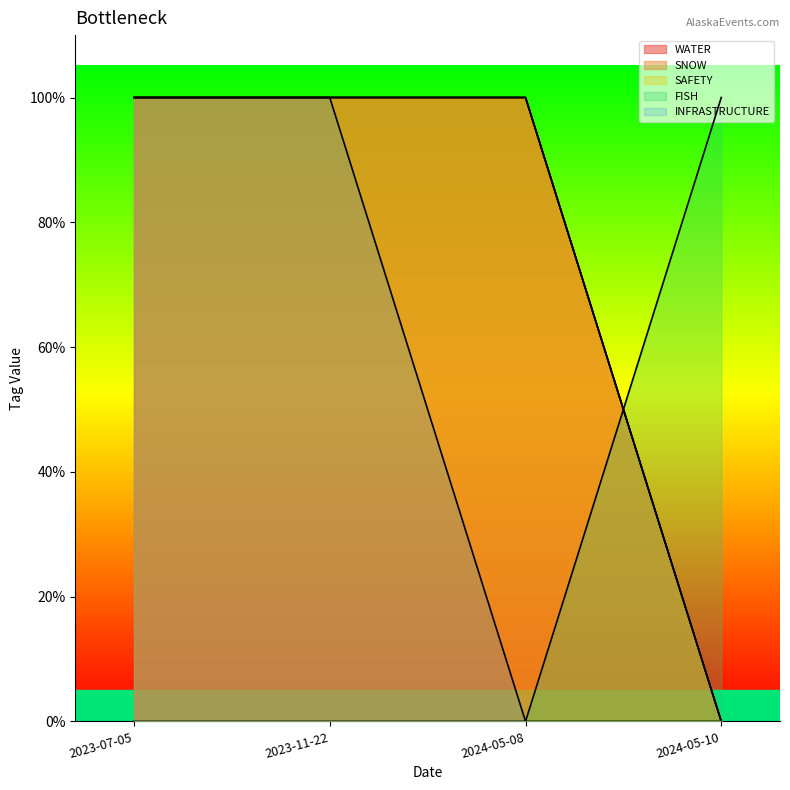

Which series has the largest total across all categories?

WATER